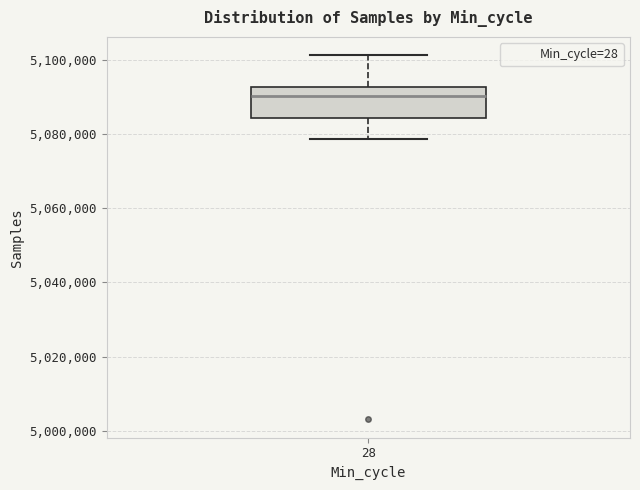

Transcribe this box plot: give where the median line is, the range the box spans, and where the two whiskers end, as read against the y-axis. The values are not printed on the chart, so give them approximately, as read against the axis.

median 5090000, box 5084000 to 5092000, whiskers 5078000 to 5102000